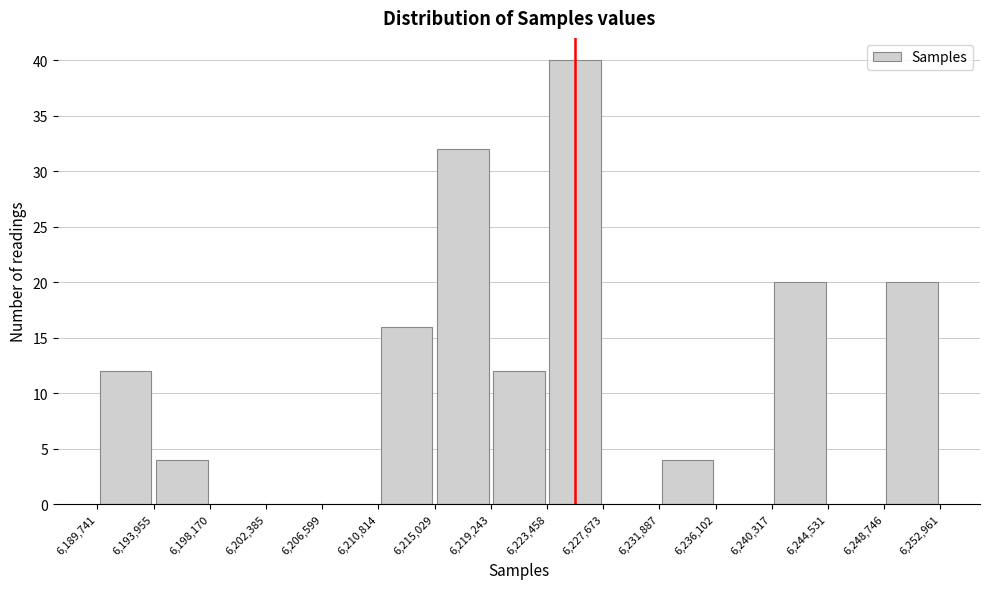

Reading left to right, transcribe this chart: for each bar, give the range it covers on the x-axis and its height. The values are not printed on the chart, so give them approximately, as read against the axis.

6,189,741 to 6,193,955: 12
6,193,955 to 6,198,170: 4
6,198,170 to 6,202,385: 0
6,202,385 to 6,206,599: 0
6,206,599 to 6,210,814: 0
6,210,814 to 6,215,029: 16
6,215,029 to 6,219,243: 32
6,219,243 to 6,223,458: 12
6,223,458 to 6,227,673: 40
6,227,673 to 6,231,887: 0
6,231,887 to 6,236,102: 4
6,236,102 to 6,240,317: 0
6,240,317 to 6,244,531: 20
6,244,531 to 6,248,746: 0
6,248,746 to 6,252,961: 20